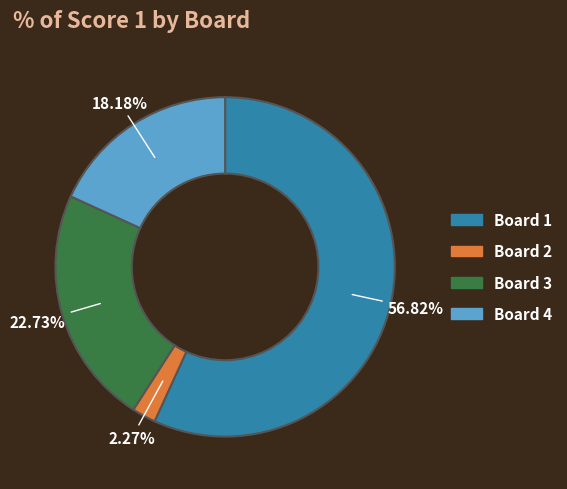

How much of the chart is everything except Board 2?

97.7%